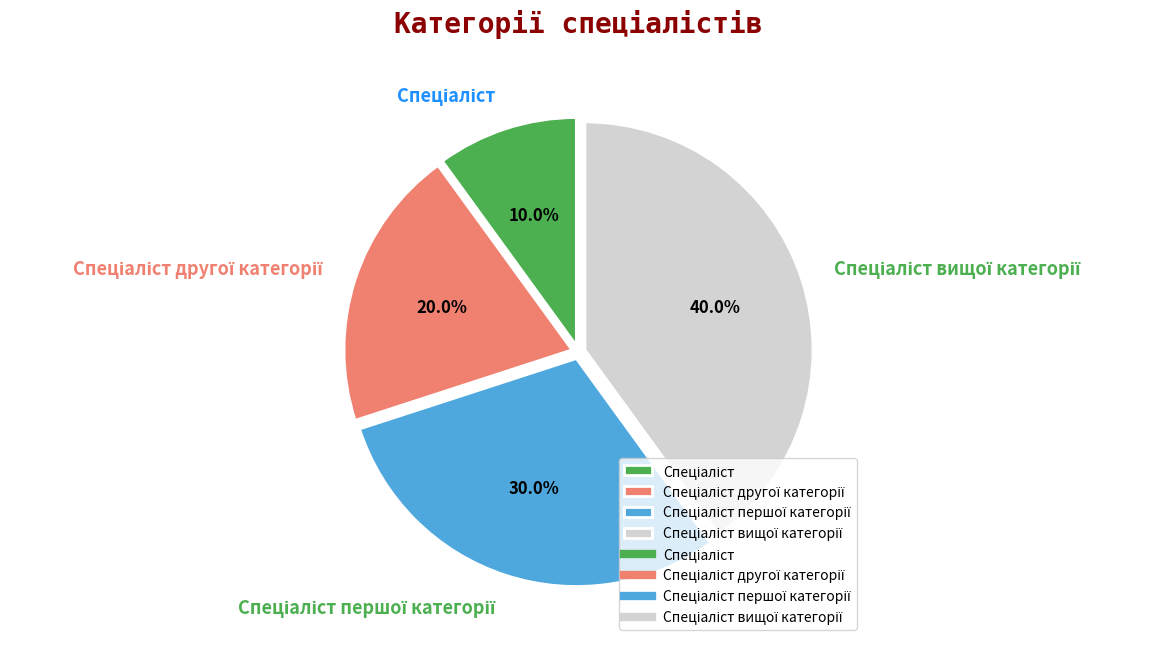

Is there a majority slice in this chart?

No